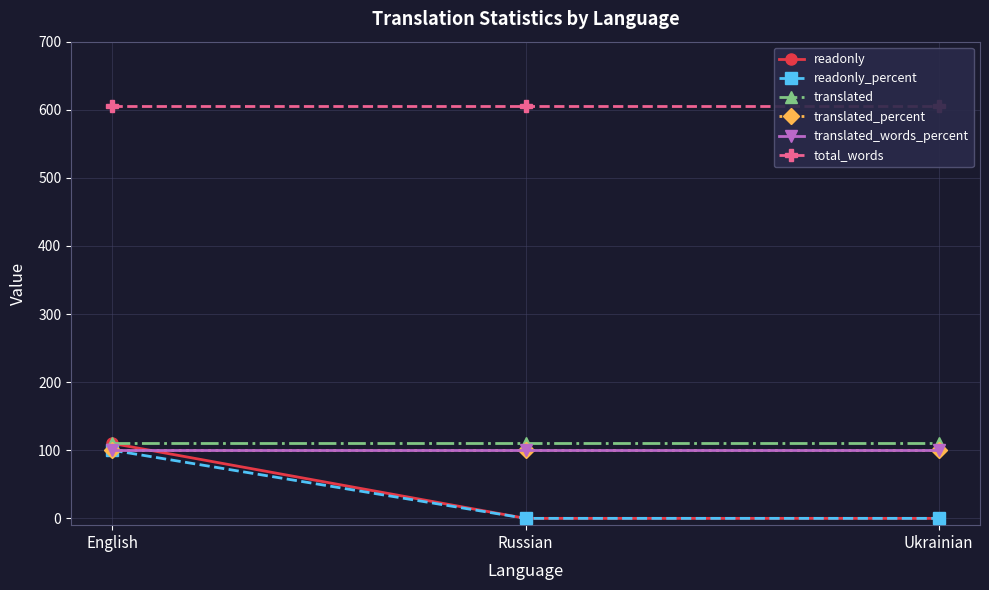

The total_words series shows 937 at Russian. True or false?

False